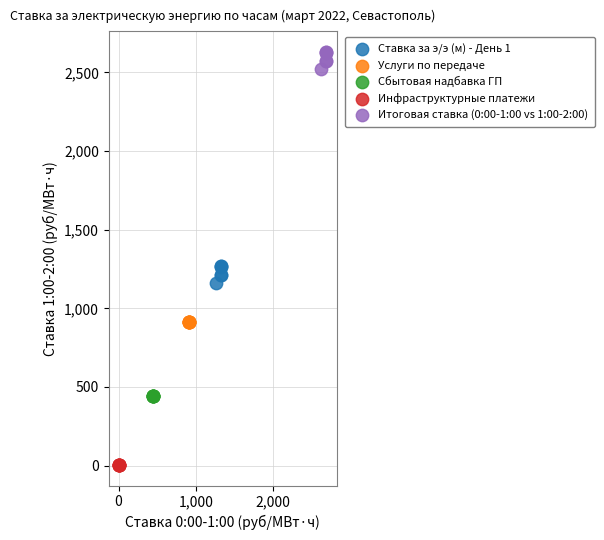

Which series reaches the maximum Y coordinate?

Итоговая ставка (0:00-1:00 vs 1:00-2:00)